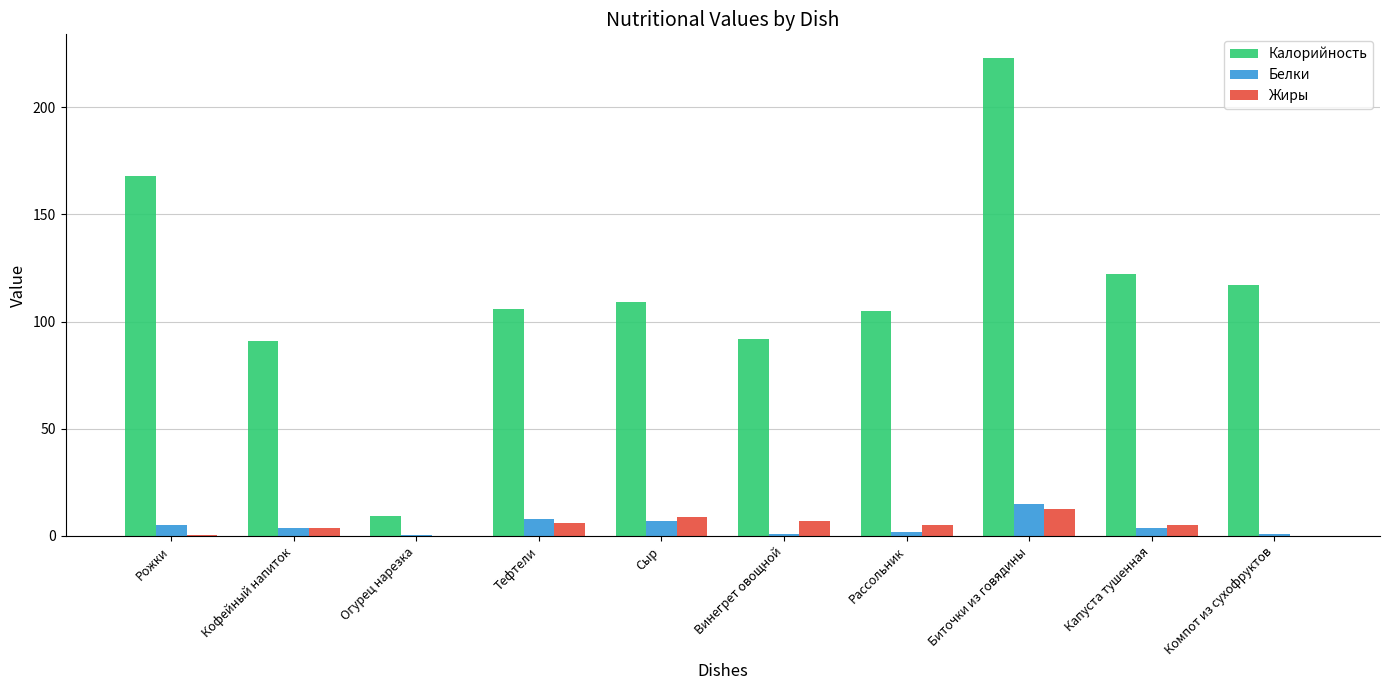

How many data points does each series have?

10